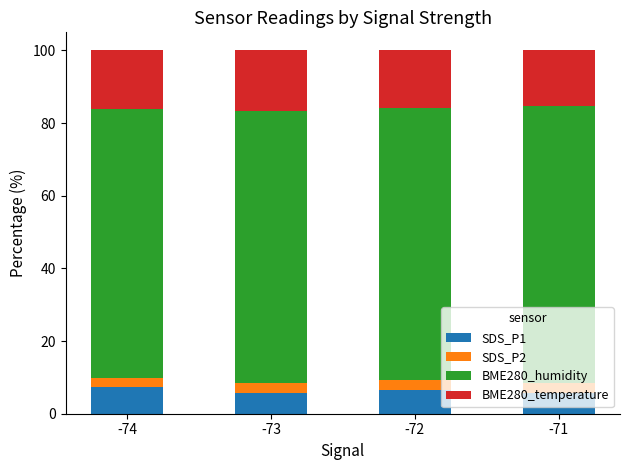

How many series are shown in this chart?

4